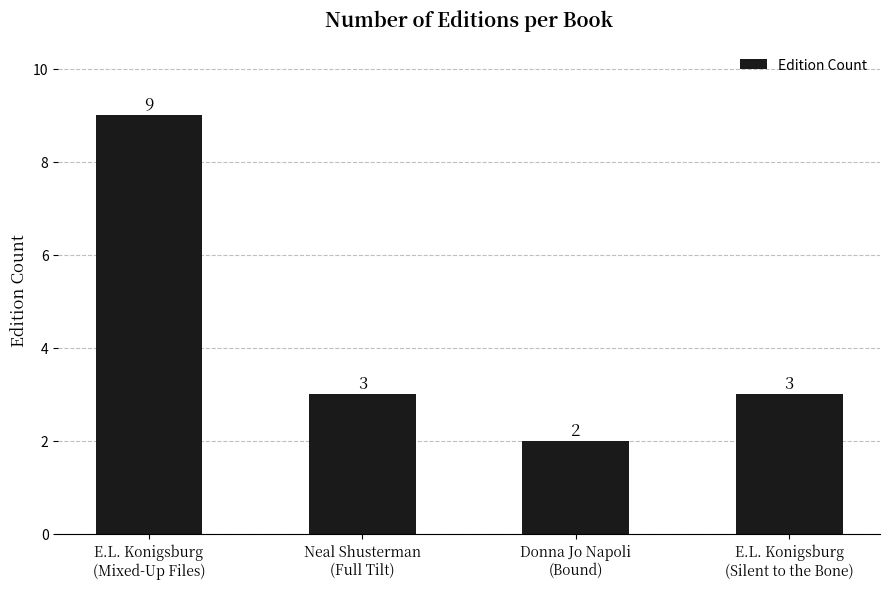

What position from the left is Neal Shusterman
(Full Tilt)?

2